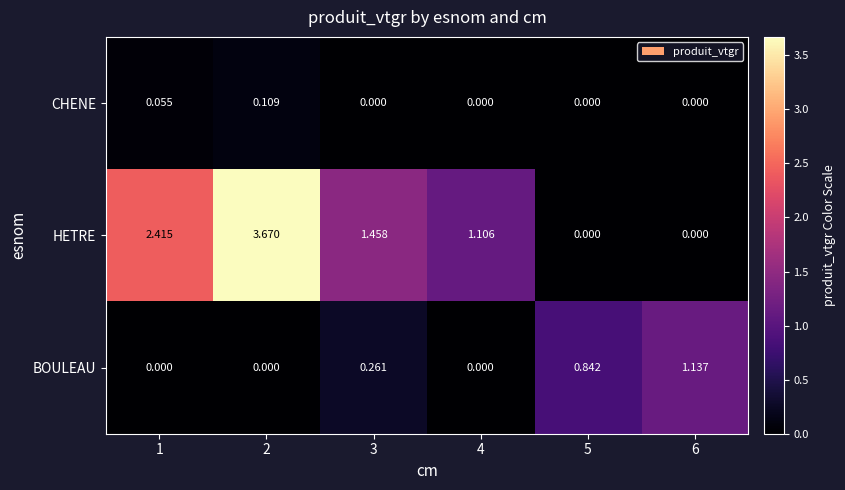

At 1, list the series in order from largest to smallest.

HETRE, CHENE, BOULEAU